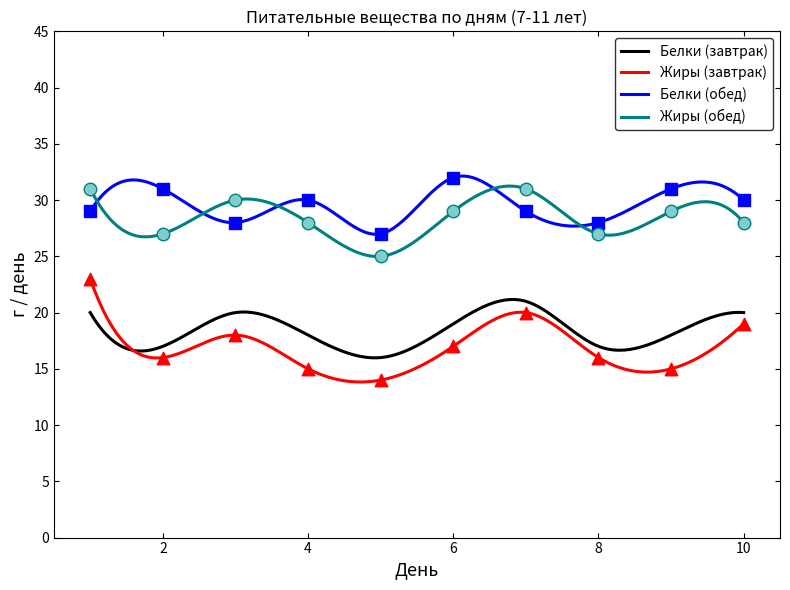

Which series has the largest total across all categories?

Белки (обед)